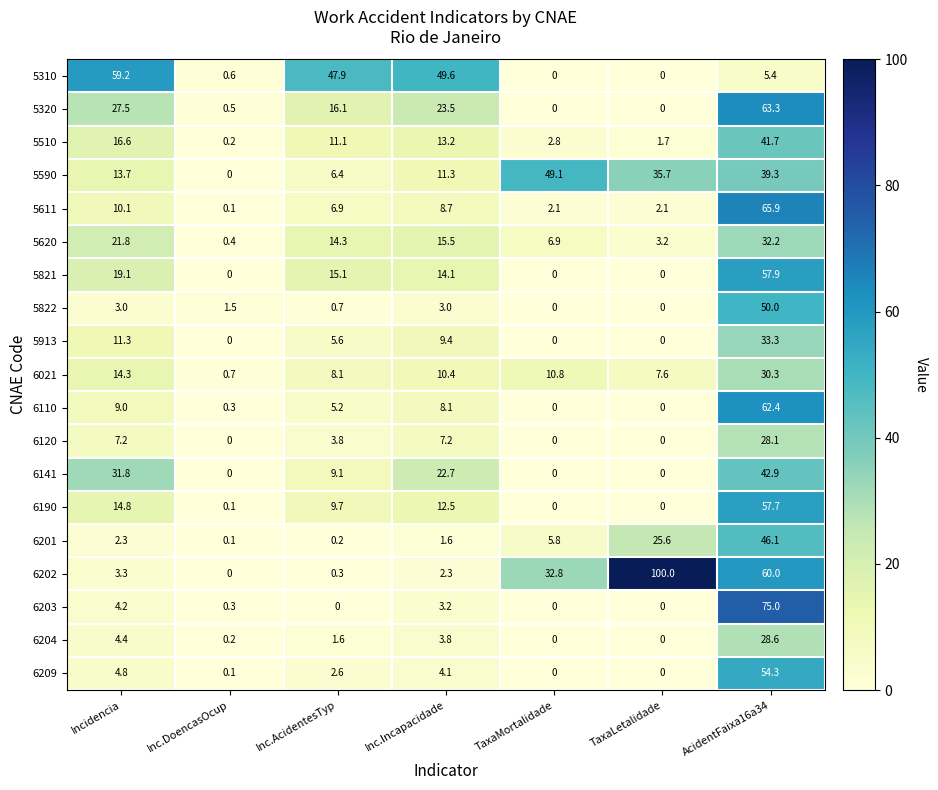

What is the average value of the 5510 series?

12.5